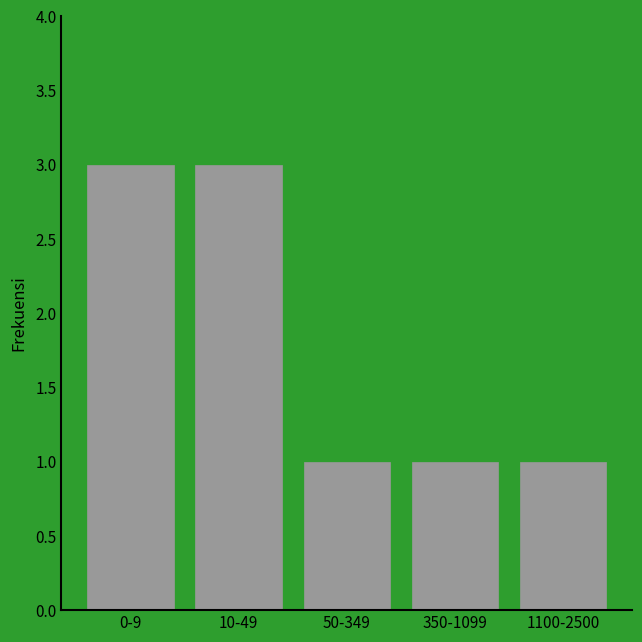

Reading right to left, extract all data points from this chart.

1	1	1	3	3